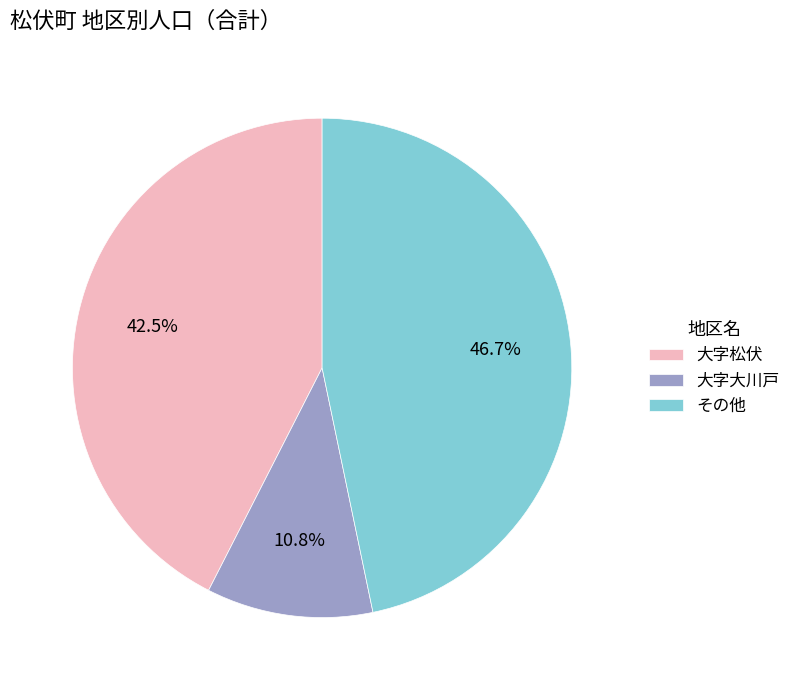

Which category has the biggest portion of the pie?

その他